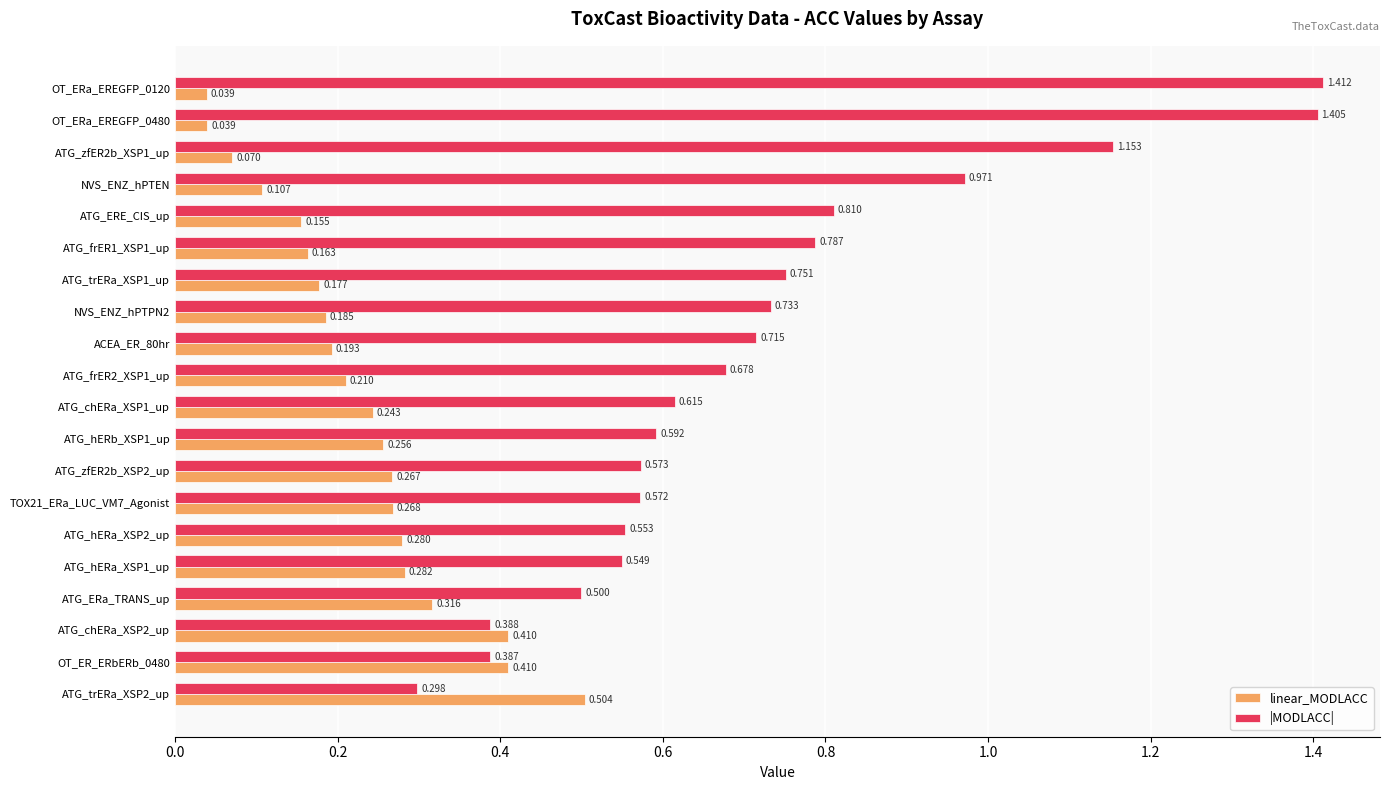

Rank the series by their maximum value, from lowest to highest.

linear_MODLACC, |MODLACC|